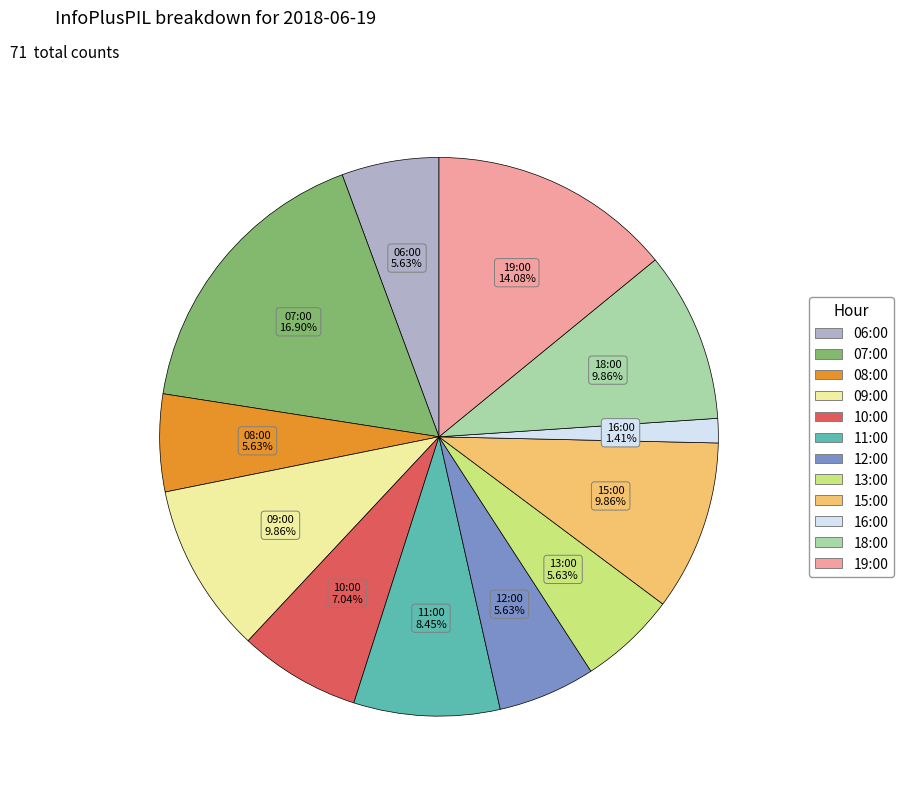

Is 07:00 the majority of the pie?

No